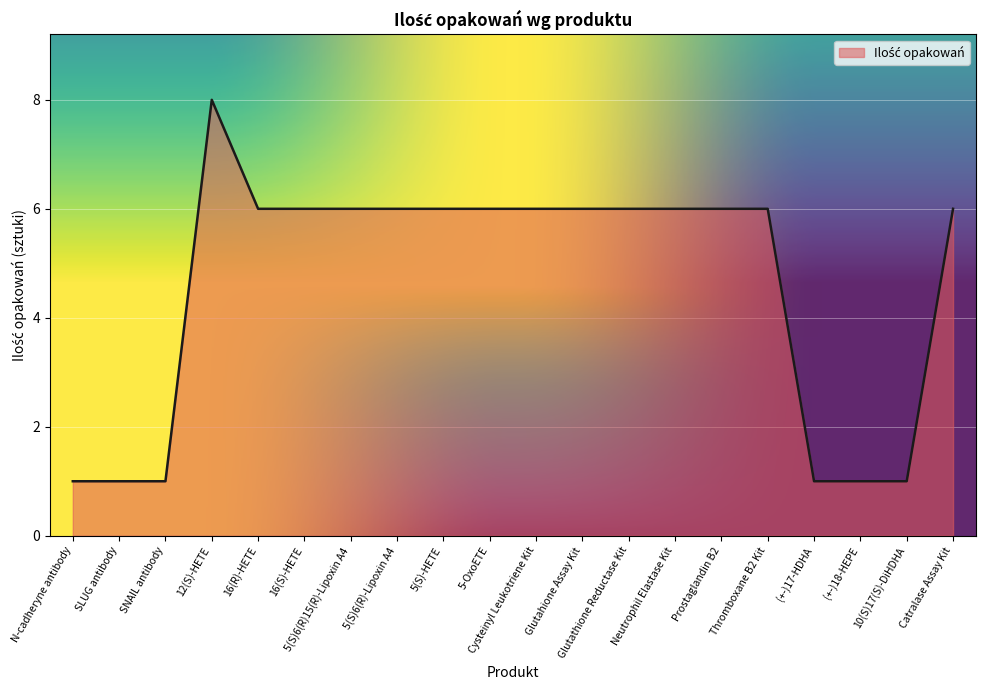

Does the chart display data point markers on the line(s)?

No